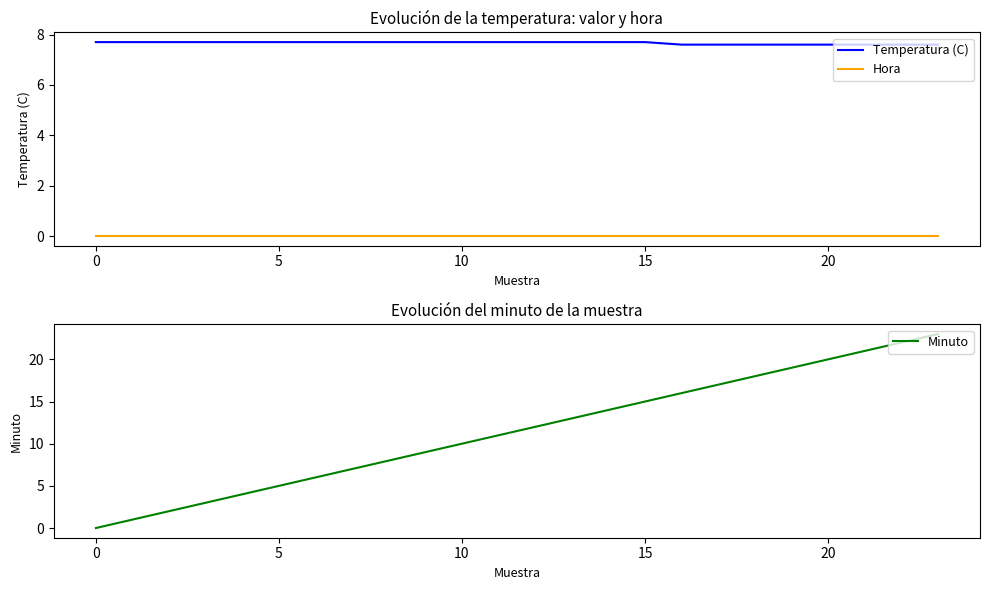

What is the minimum value for Temperatura (C)?

7.6